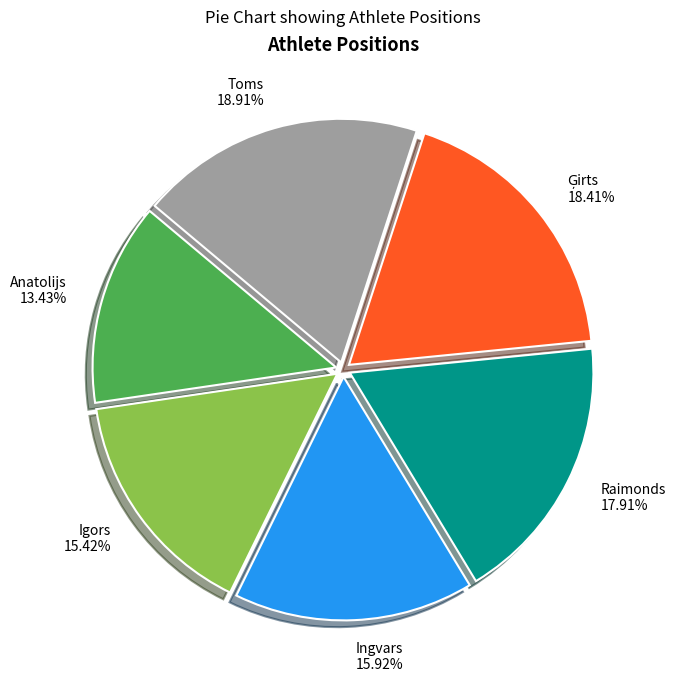

Does Toms account for over 50% of the chart?

No